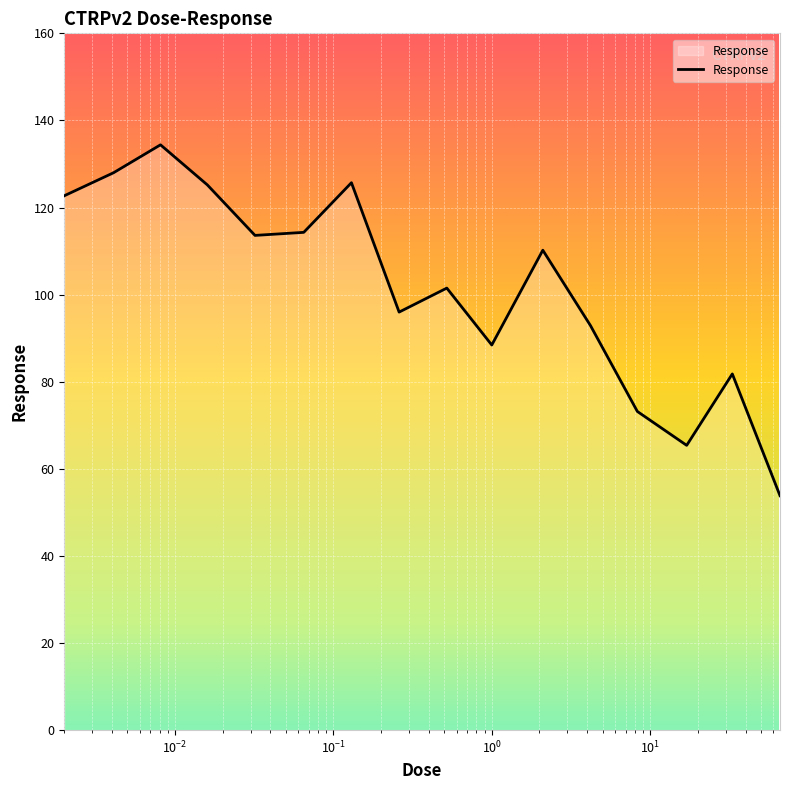

What is the difference between the maximum and minimum values?

80.6